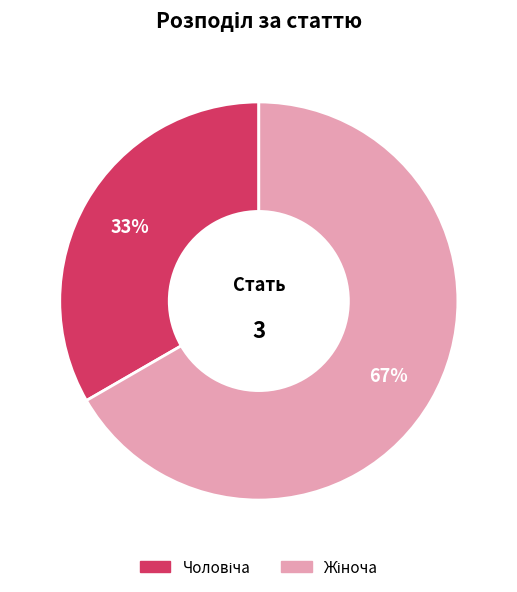

To the nearest percent, what is the average slice percentage?

50%